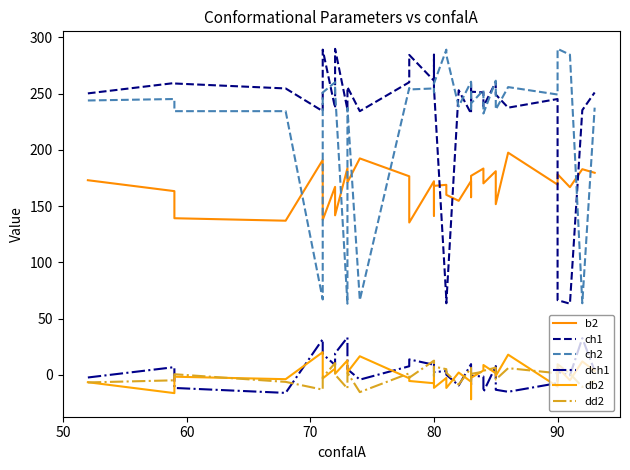

Count the number of categories in the chart.

33